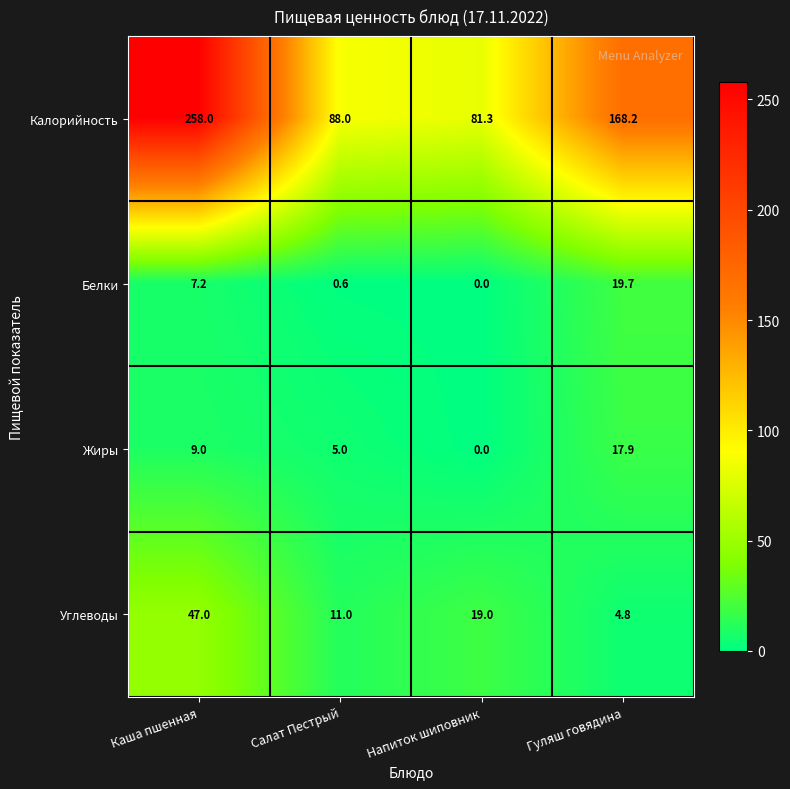

Is the value of Жиры at Гуляш говядина greater than the value of Углеводы at Напиток шиповник?

No